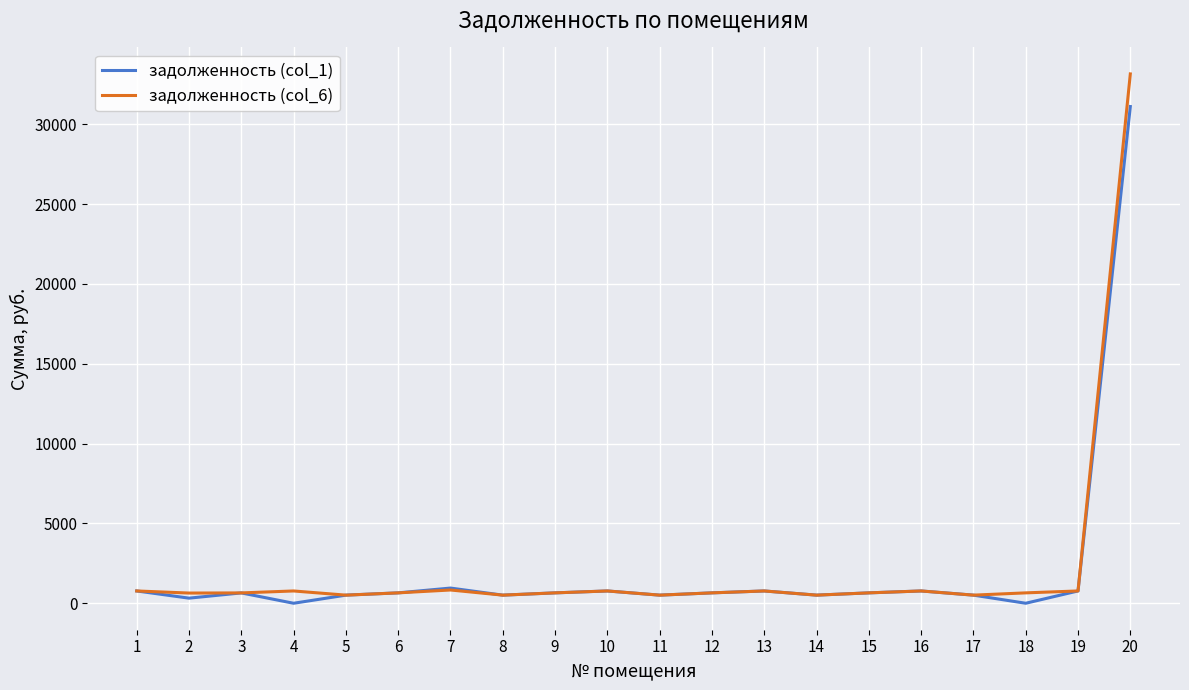

The value of задолженность (col_1) at 4 is 20009.4. True or false?

False